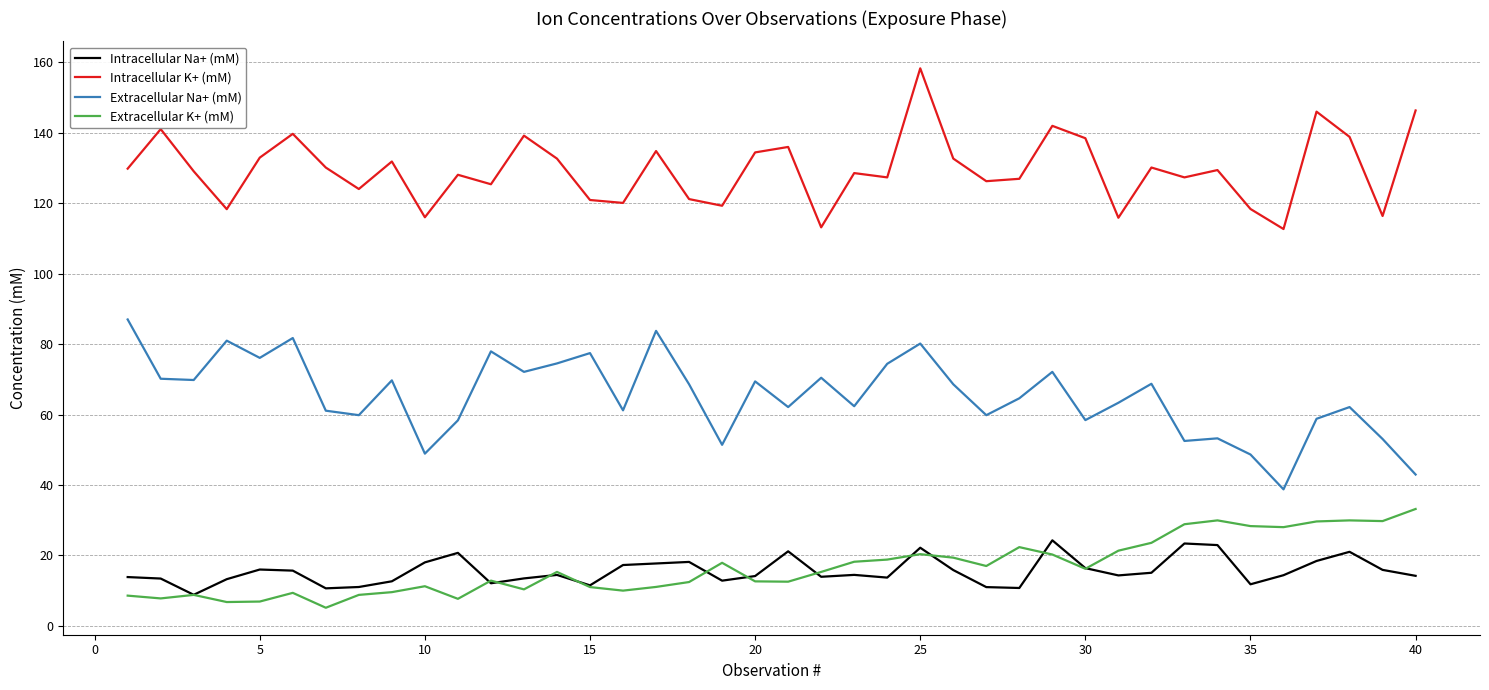

What is the smallest value displayed?

5.2